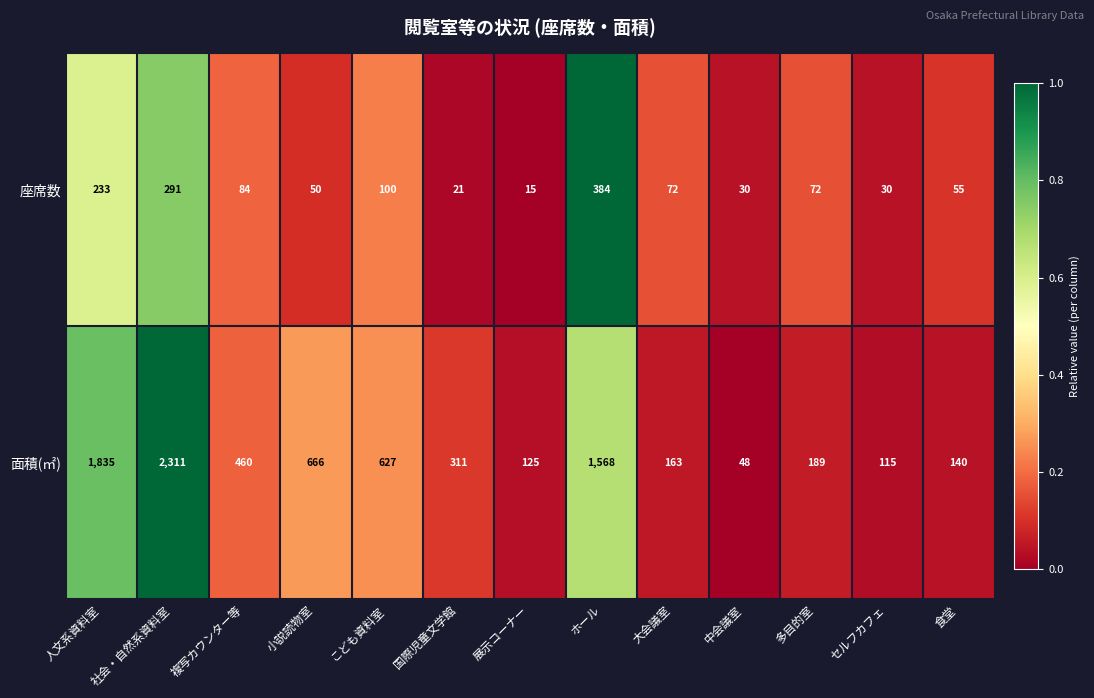

Count the number of data series in this chart.

2